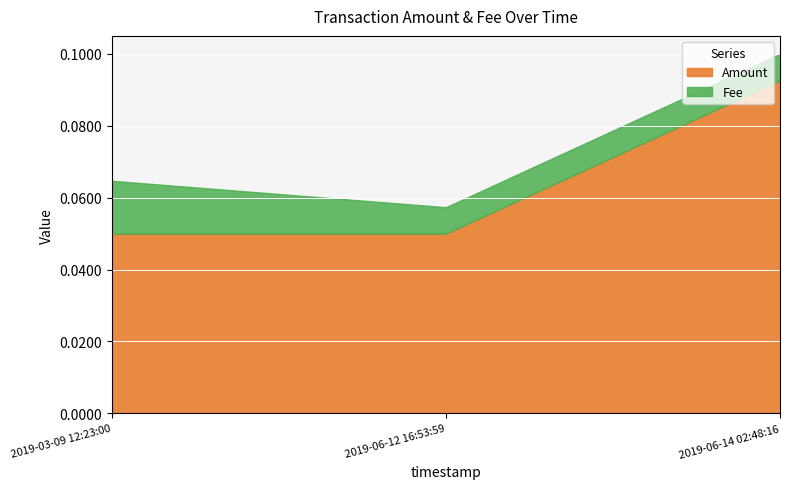

List the series in order of their overall mean, lowest first.

Fee, Amount